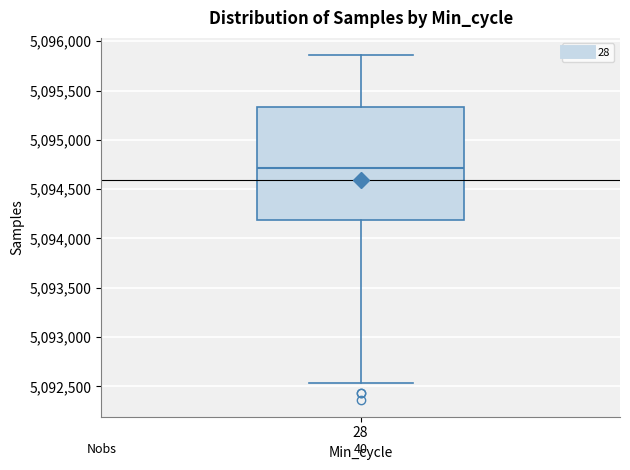

Transcribe this box plot: give where the median line is, the range the box spans, and where the two whiskers end, as read against the y-axis. The values are not printed on the chart, so give them approximately, as read against the axis.

median 5094700, box 5094200 to 5095350, whiskers 5092550 to 5095850